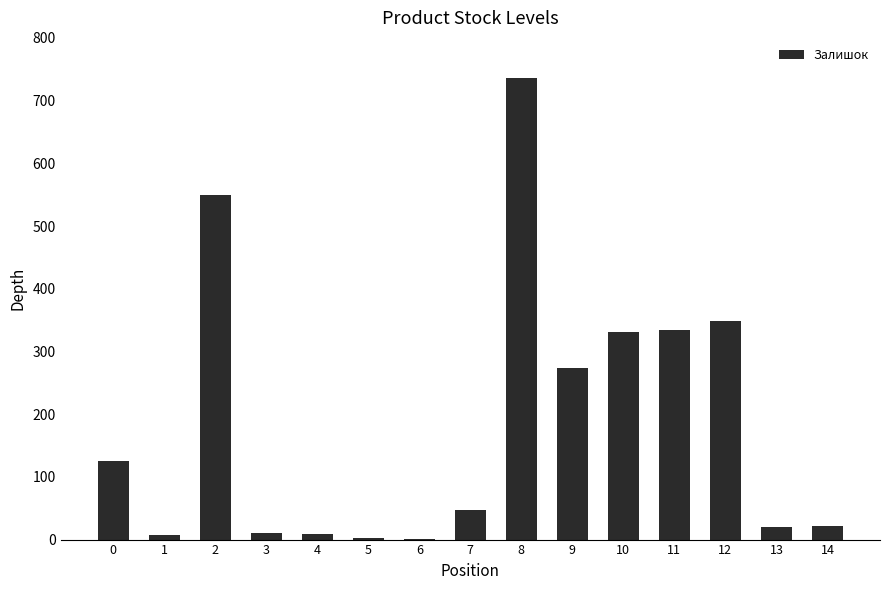

What is the greatest value displayed?

736